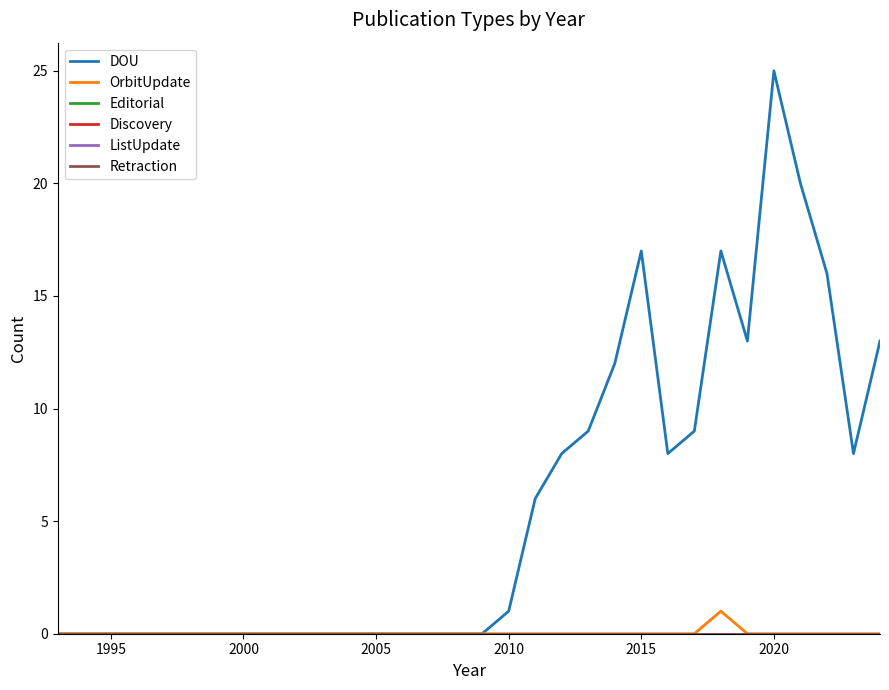

What are all the series names shown in the legend?

DOU, OrbitUpdate, Editorial, Discovery, ListUpdate, Retraction